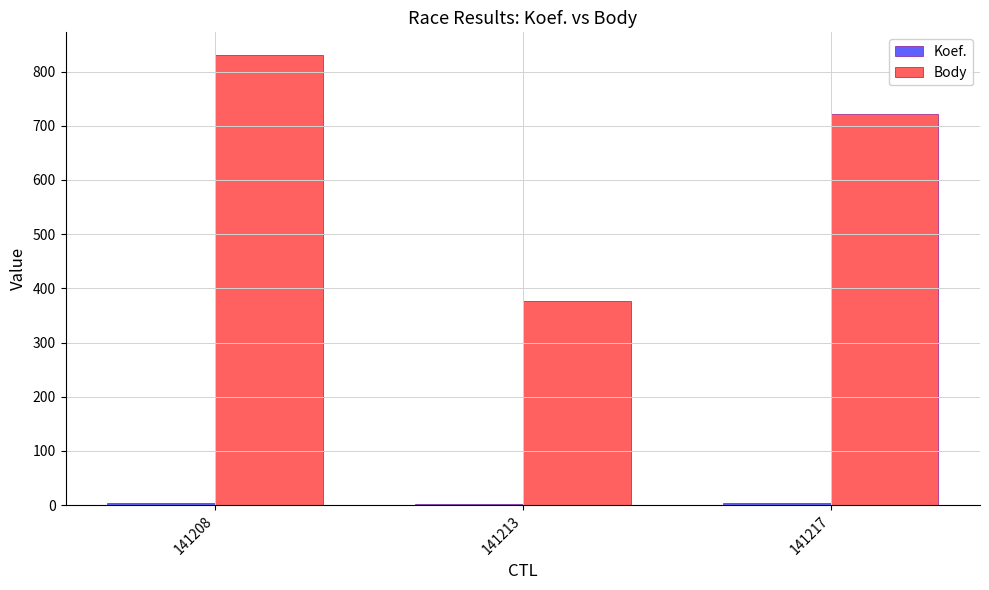

True or false: Body has a value of 721 at 141217.

True